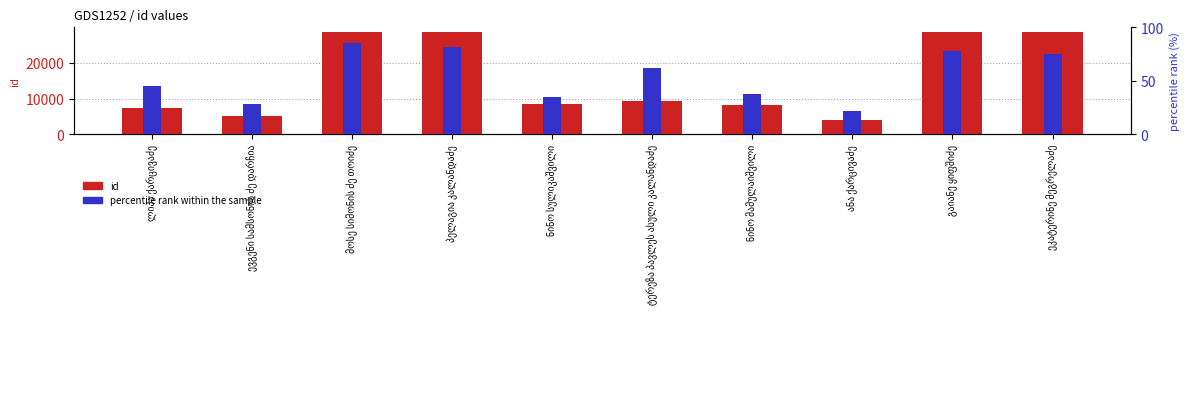

Which category has the highest value across all series?

პელაგია კალანდაძე